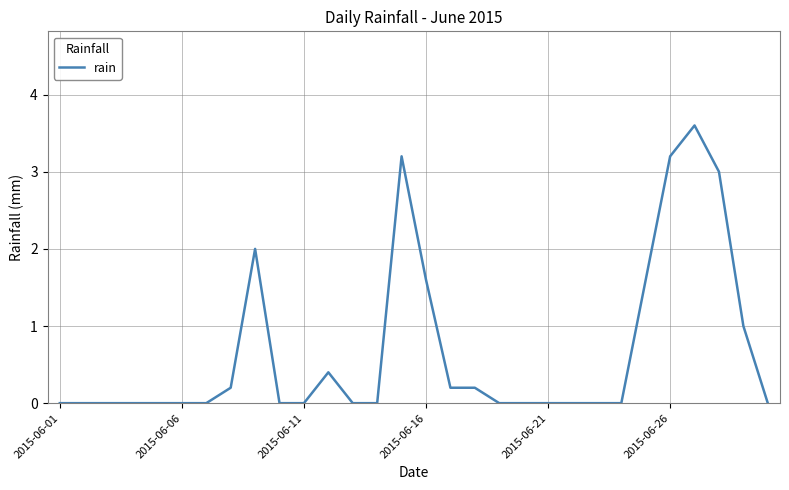

What is the difference between the maximum and minimum values?

3.6